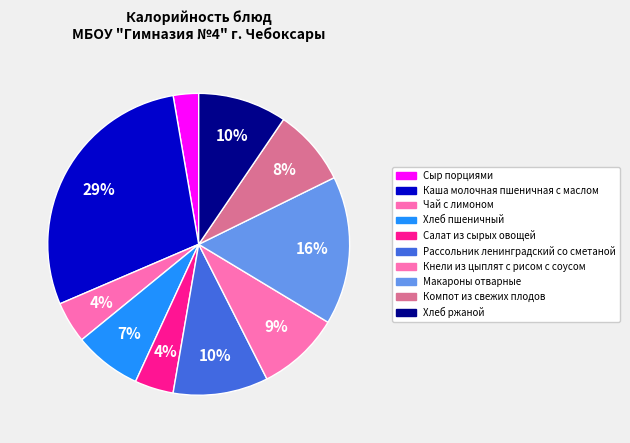

Count the number of slices in the pie.

10